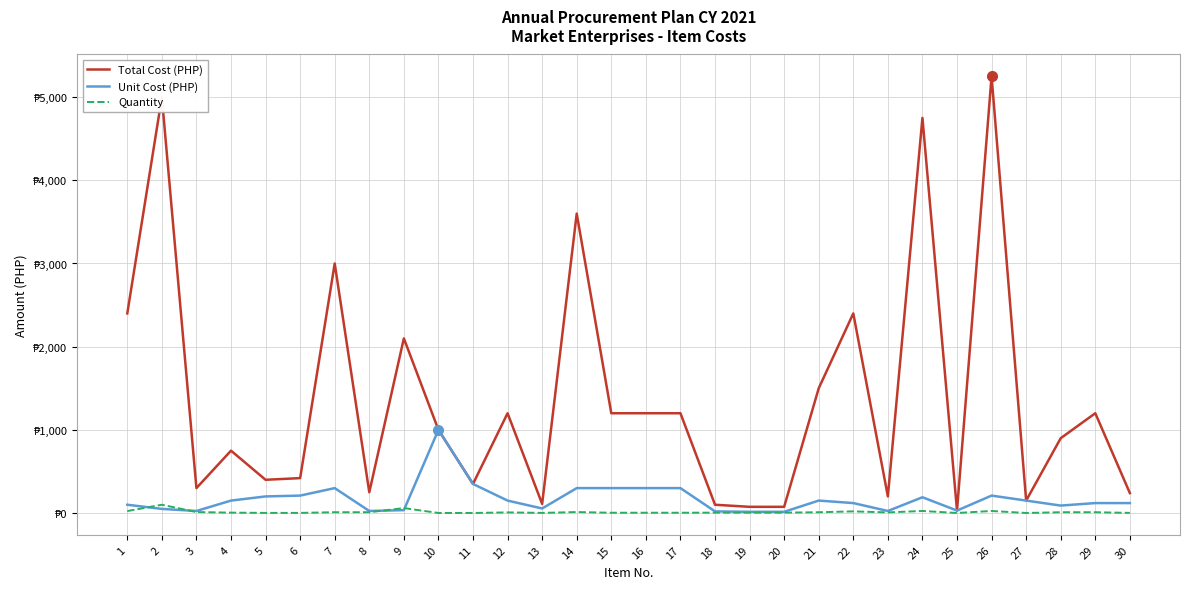

Which series has the largest range (max minus min)?

Total Cost (PHP)